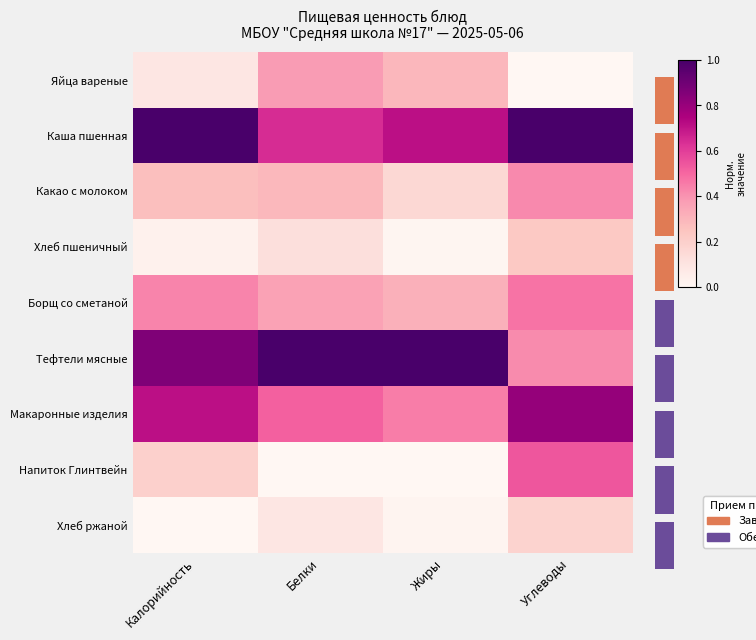

Is the value of Хлеб ржаной at Калорийность greater than the value of Тефтели мясные at Калорийность?

No